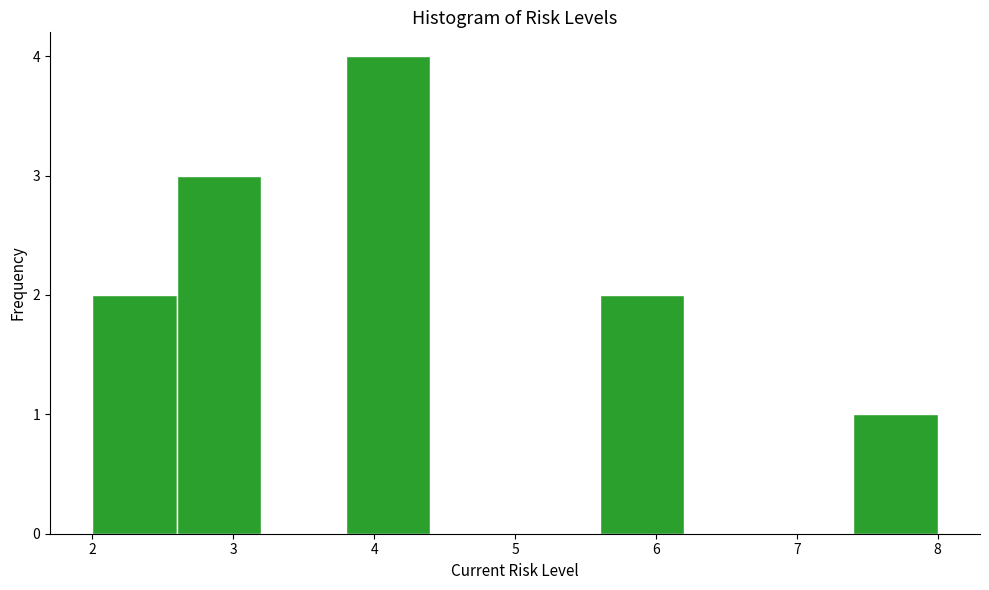

How tall is the bar that spans 2.6 to 3.2 on the x-axis? The values are not printed on the chart, so give them approximately, as read against the axis.

3